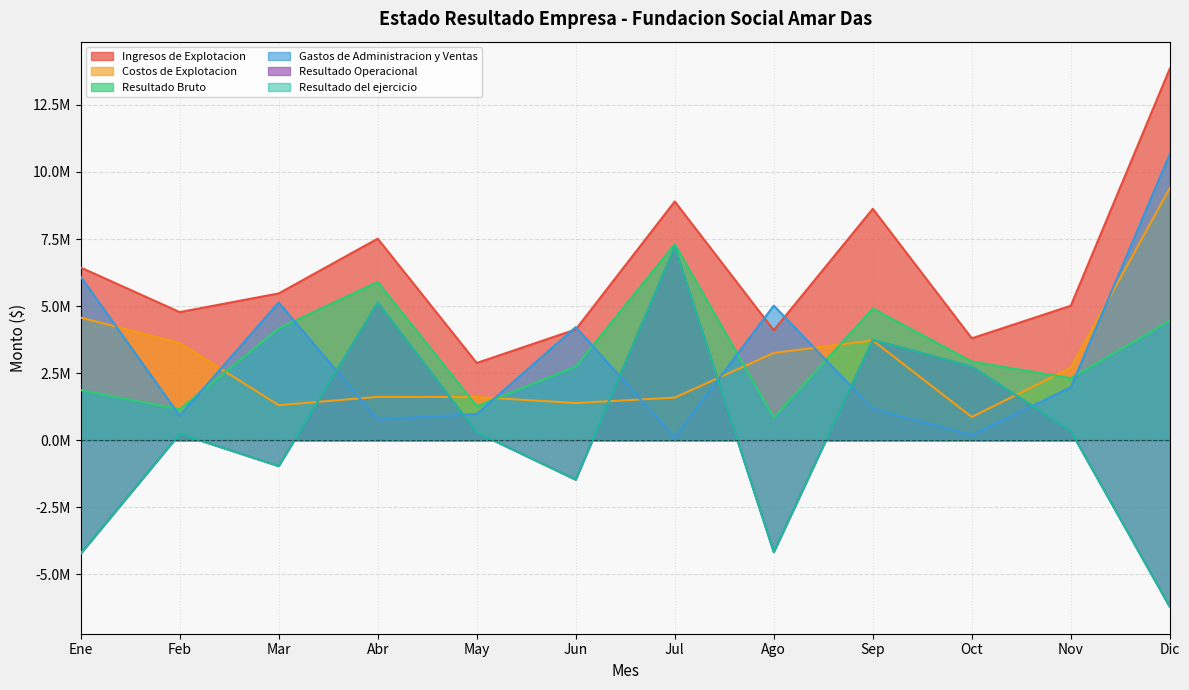

True or false: Costos de Explotacion and Resultado Bruto cross at least once.

True